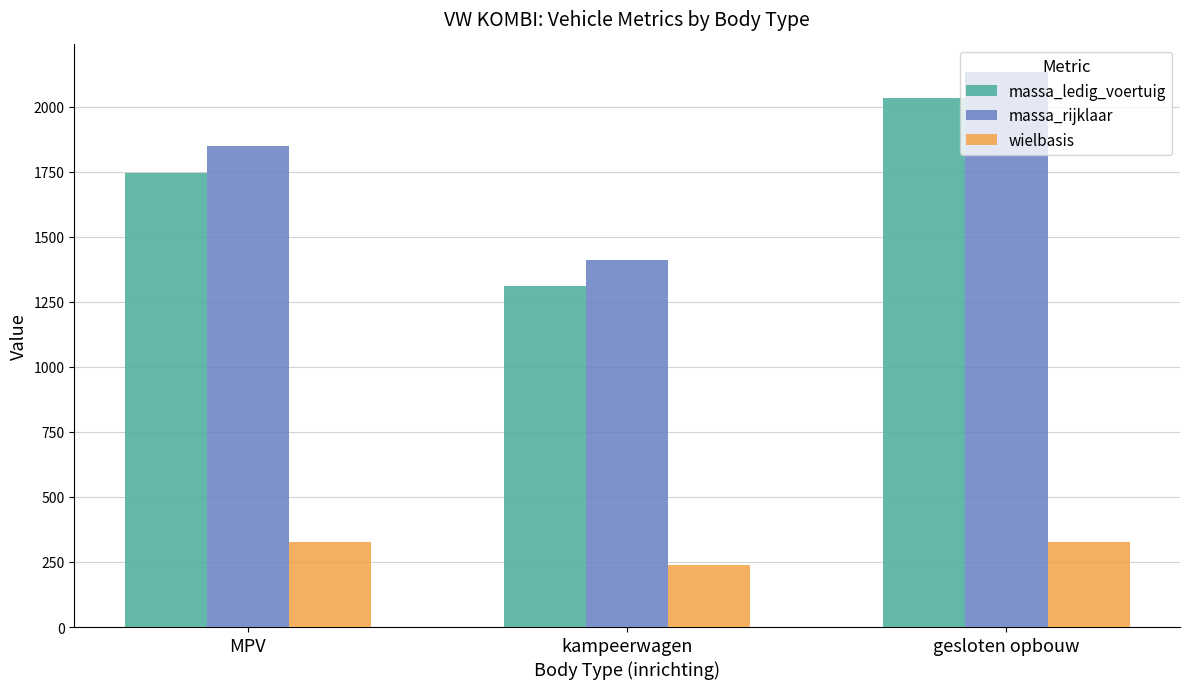

List the series in order of their peak value, highest first.

massa_rijklaar, massa_ledig_voertuig, wielbasis